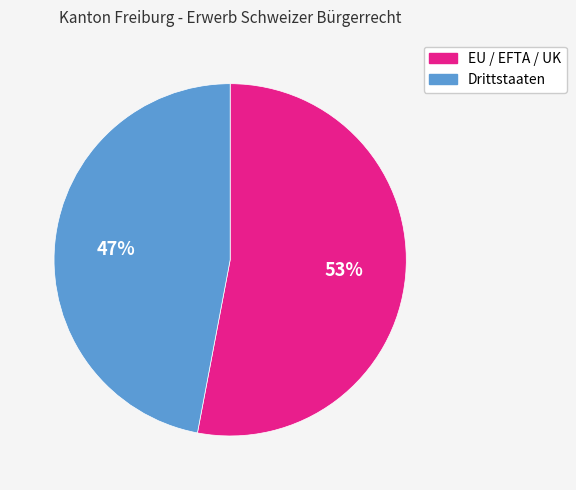

Which slice is the smallest?

Drittstaaten